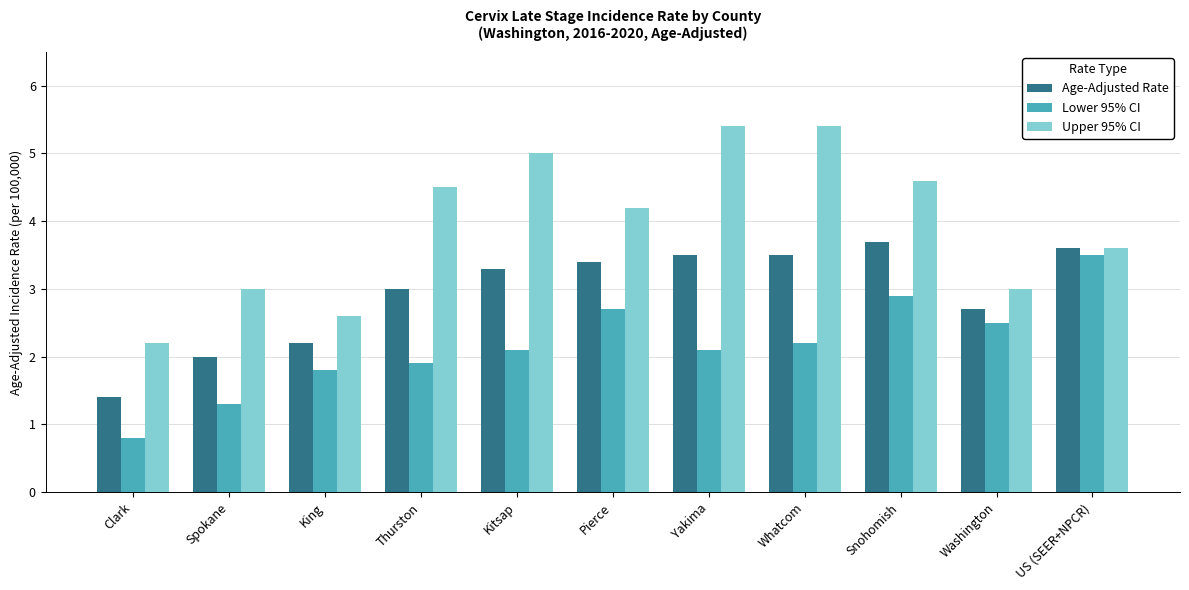

List the series in order of their overall mean, highest first.

Upper 95% CI, Age-Adjusted Rate, Lower 95% CI